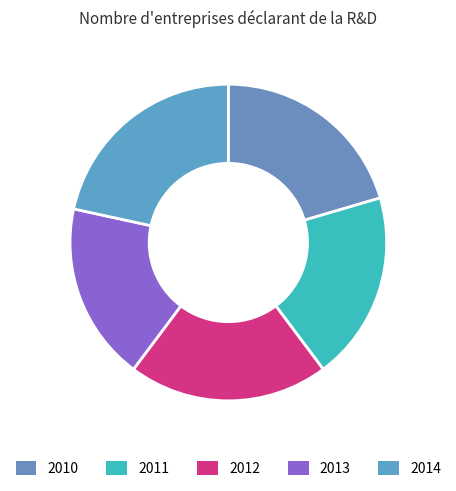

What is the smallest slice in the pie chart?

2013